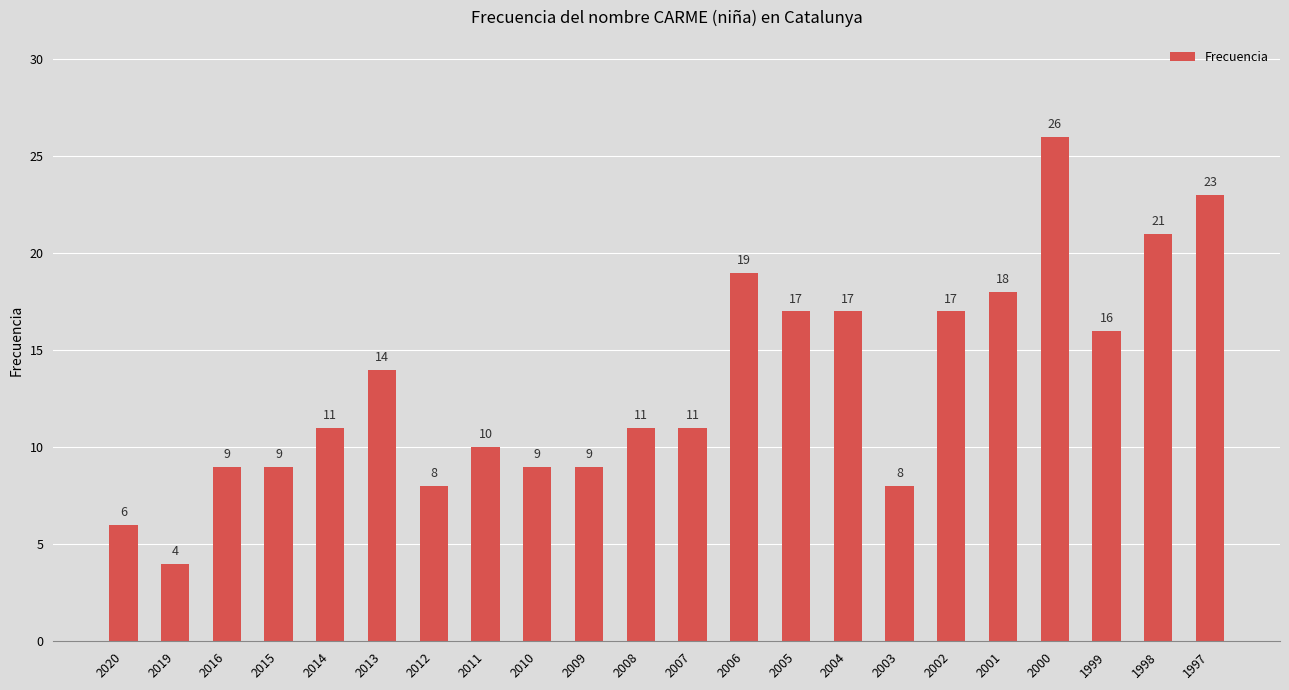

What is the smallest value displayed?

4